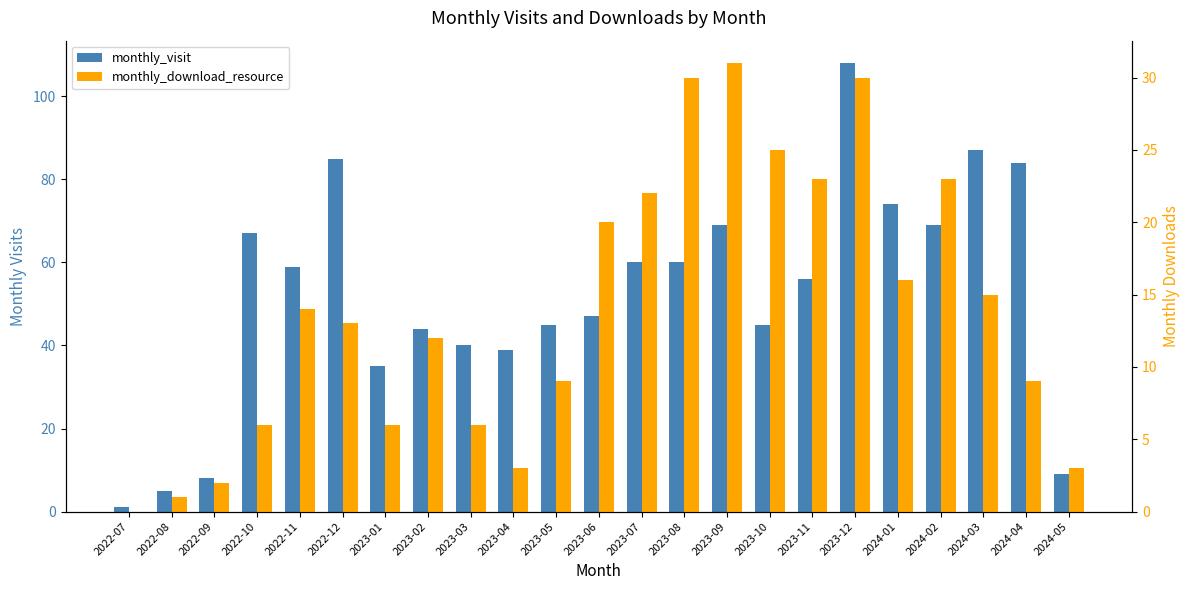

What position from the right is 2023-05?

13